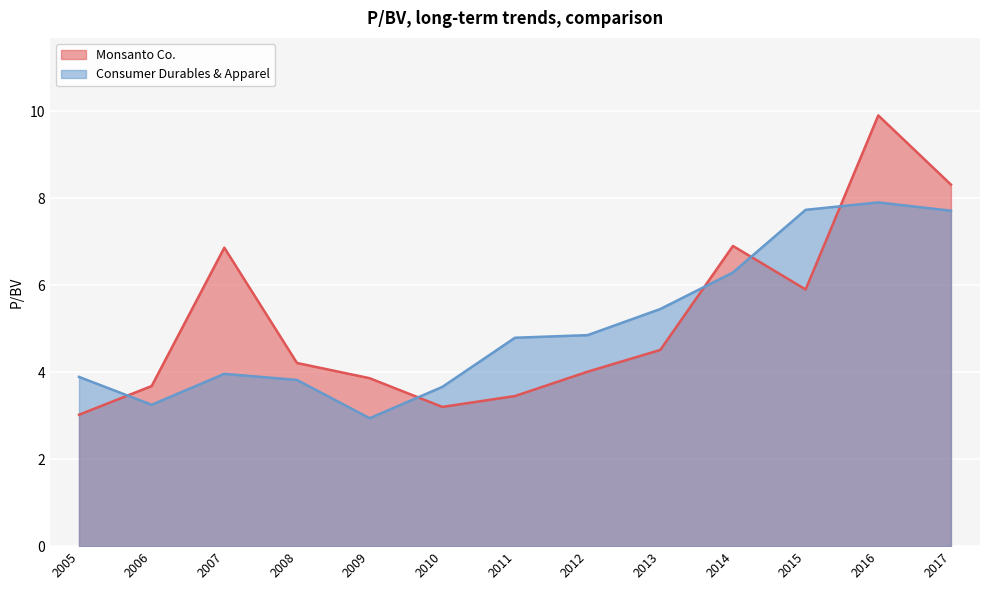

Which series has the widest spread of values?

Monsanto Co.